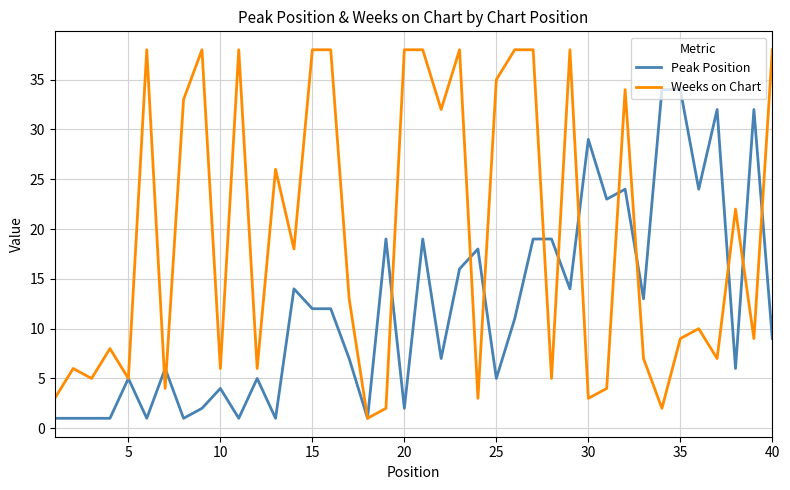

Which series has the widest spread of values?

Weeks on Chart